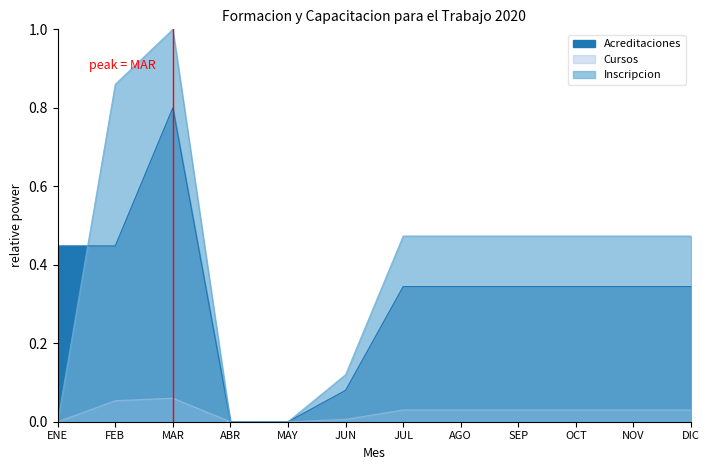

Does the chart have visible grid lines?

No